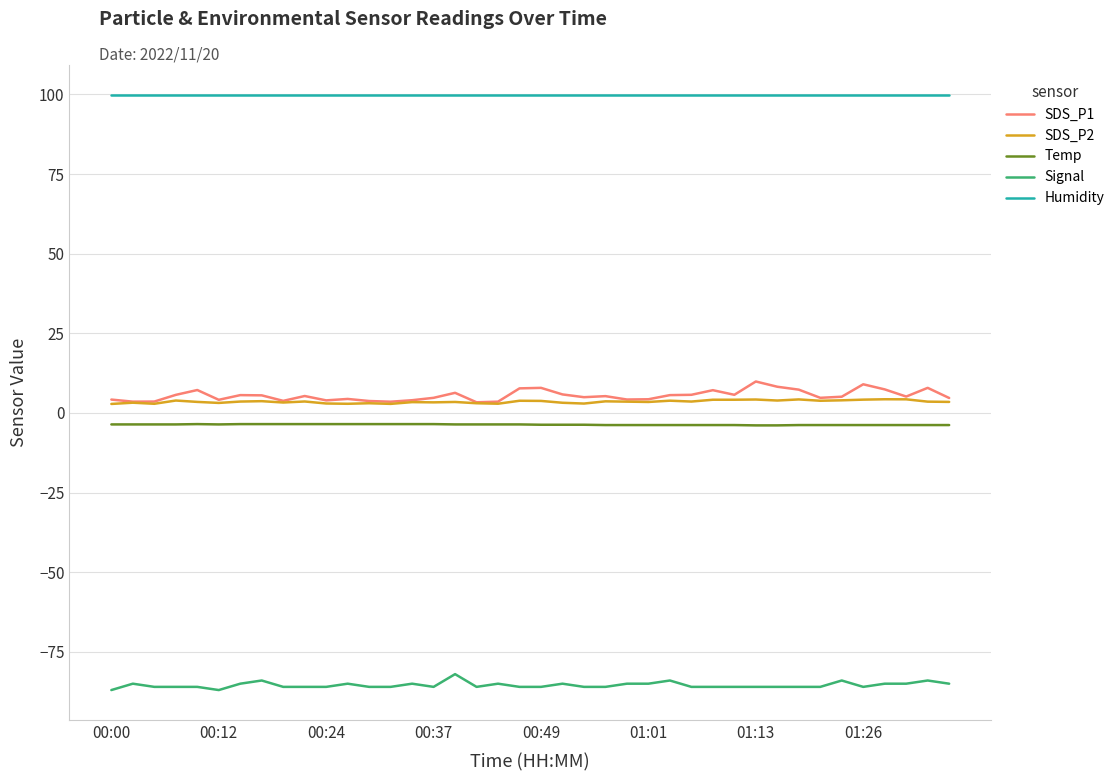

What is the maximum value shown in the chart?

99.9